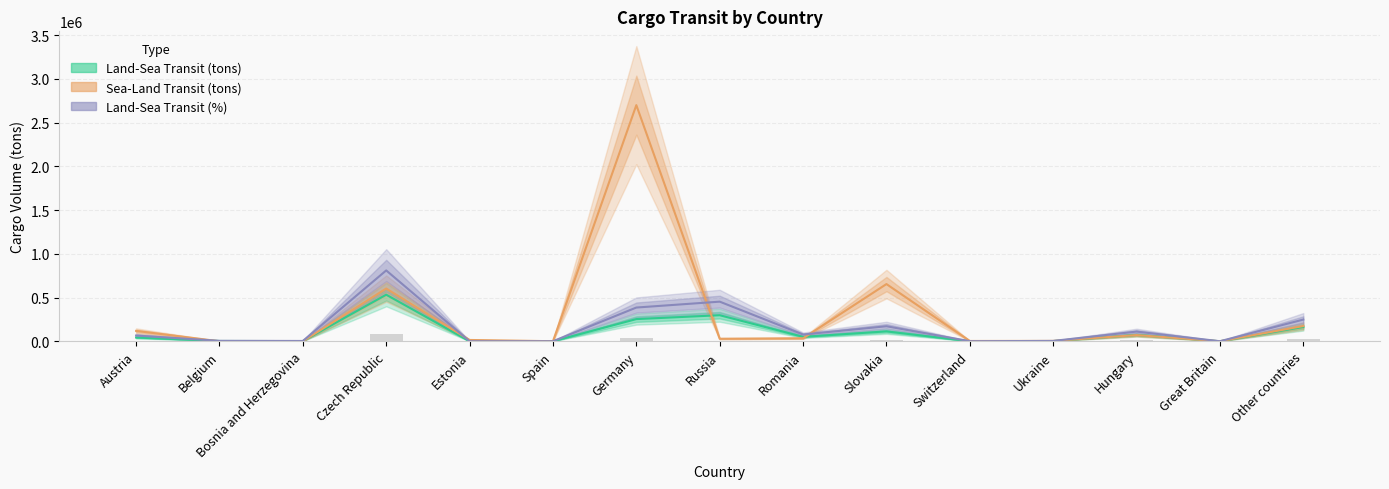

Is the value of Tranzyt ladowo-morski (tons) at Bosnia and Herzegovina greater than the value of Tranzyt ladowo-morski (%) at Ukraine?

No